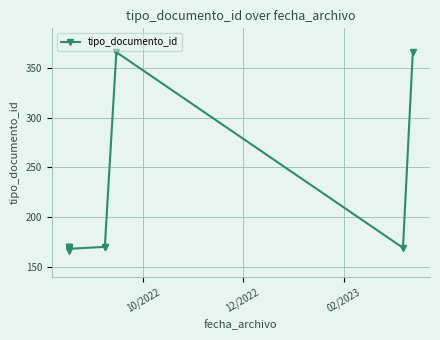

What is the greatest value displayed?

366